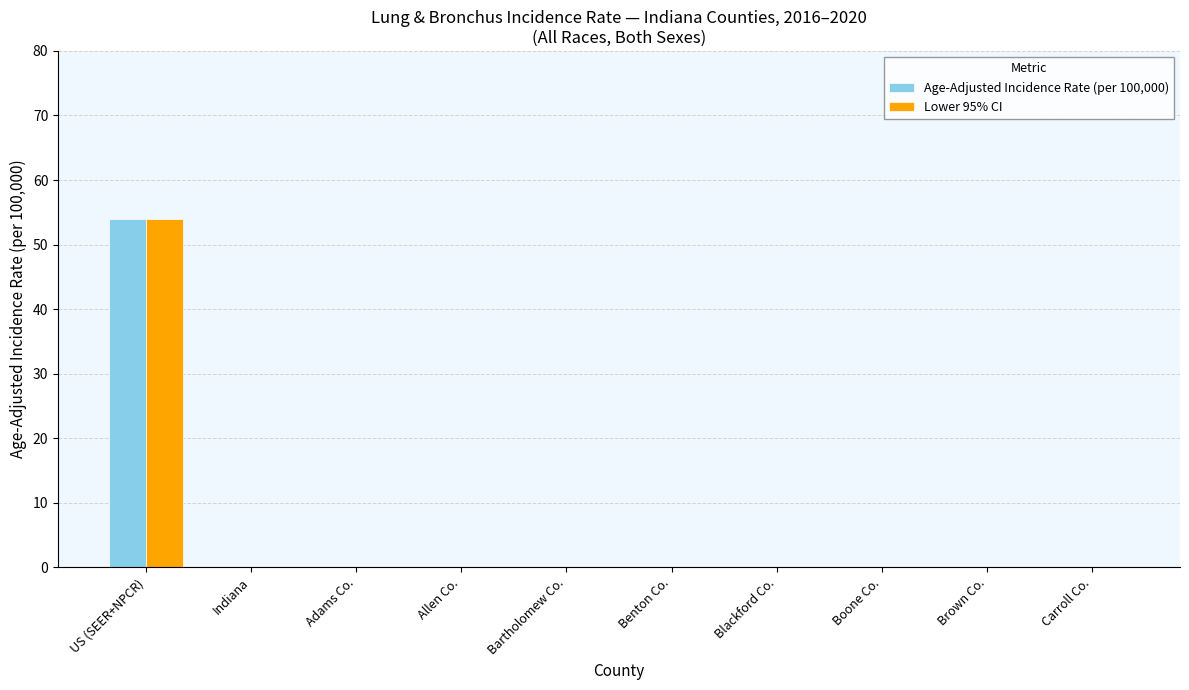

Reading left to right, transcribe all the data shown in this chart.

Age-Adjusted Incidence Rate (per 100,000): US (SEER+NPCR)=54.0	Indiana=0.0	Adams Co.=0.0	Allen Co.=0.0	Bartholomew Co.=0.0	Benton Co.=0.0	Blackford Co.=0.0	Boone Co.=0.0	Brown Co.=0.0	Carroll Co.=0.0
Lower 95% CI: US (SEER+NPCR)=53.9	Indiana=0.0	Adams Co.=0.0	Allen Co.=0.0	Bartholomew Co.=0.0	Benton Co.=0.0	Blackford Co.=0.0	Boone Co.=0.0	Brown Co.=0.0	Carroll Co.=0.0